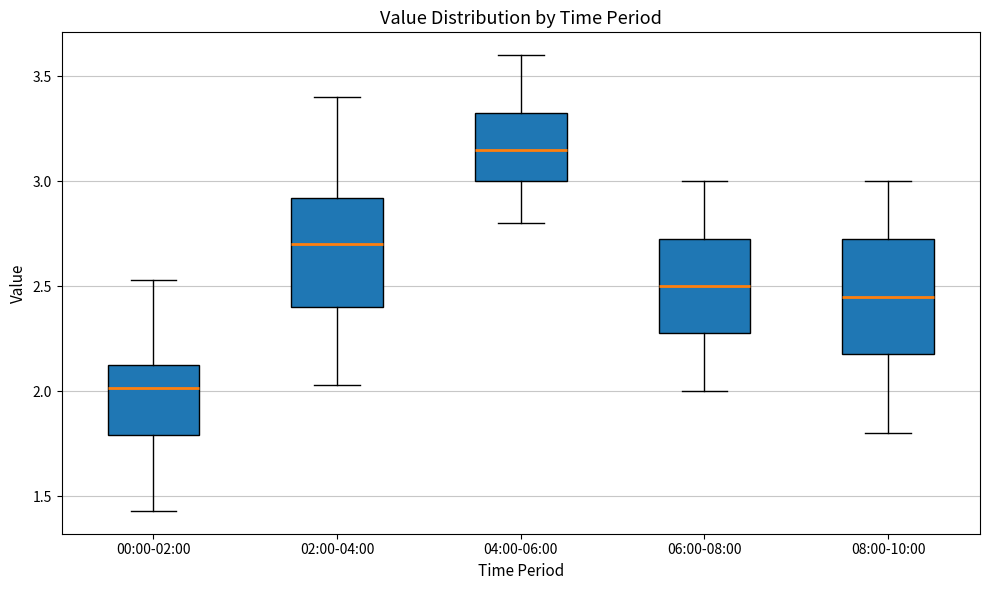

Which box has the lowest median line?

00:00-02:00